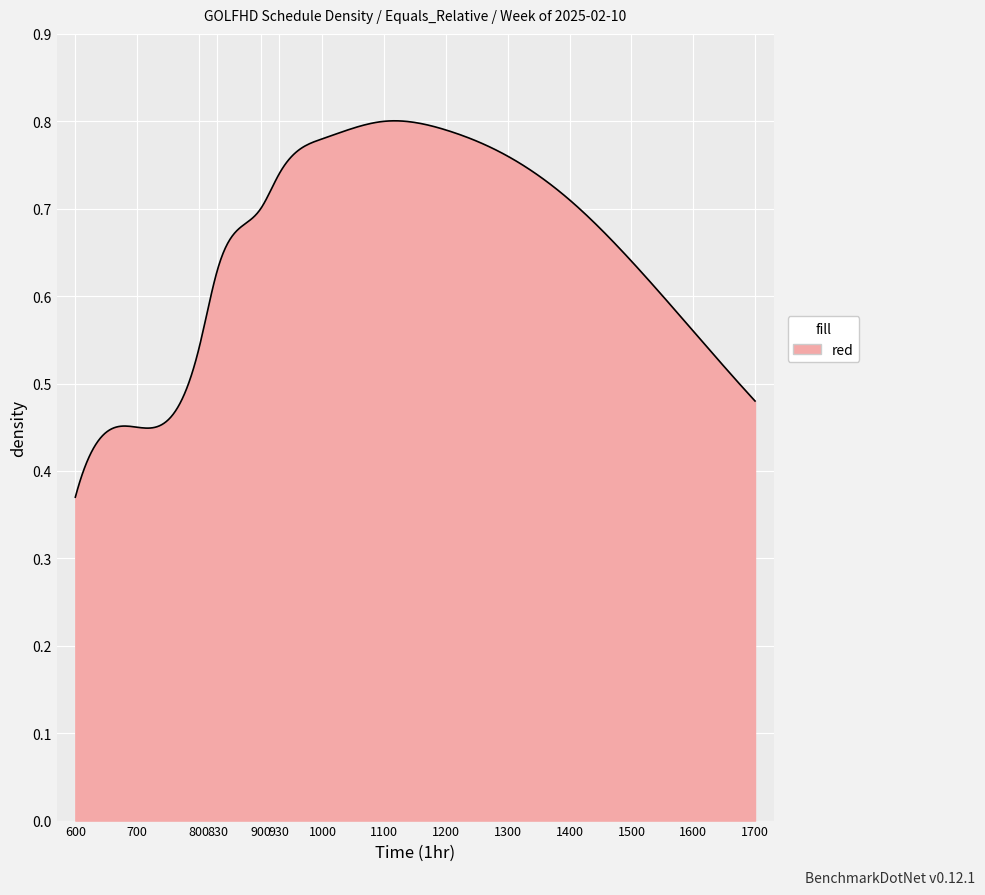

What is the difference between the maximum and minimum values?

0.4